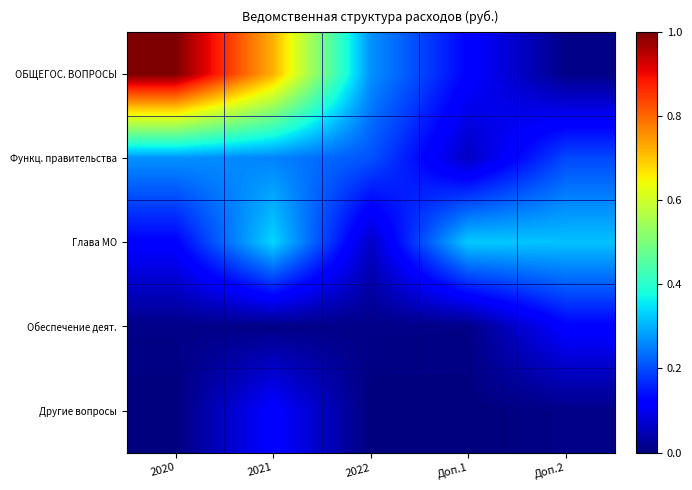

Reading left to right, list all the values displayed in this chart.

ОБЩЕГОС. ВОПРОСЫ: 2020=1.0	2021=0.7	2022=0.3	Доп.1=0.1	Доп.2=0.0
Функц. правительства: 2020=0.3	2021=0.3	2022=0.2	Доп.1=0.1	Доп.2=0.2
Глава МО: 2020=0.1	2021=0.3	2022=0.1	Доп.1=0.3	Доп.2=0.3
Обеспечение деят.: 2020=0.0	2021=0.0	2022=0.0	Доп.1=0.0	Доп.2=0.1
Другие вопросы: 2020=0.0	2021=0.1	2022=0.0	Доп.1=0.0	Доп.2=0.0